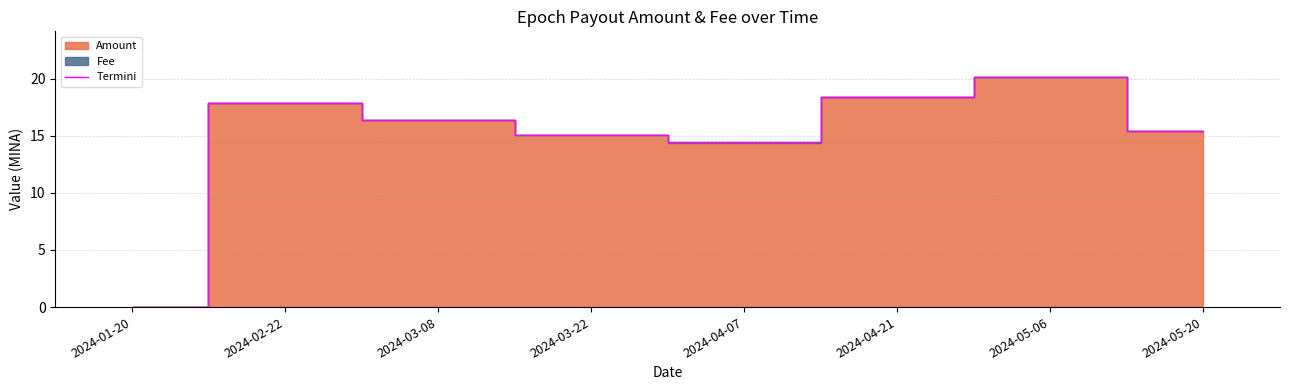

What is the maximum value shown in the chart?

20.1